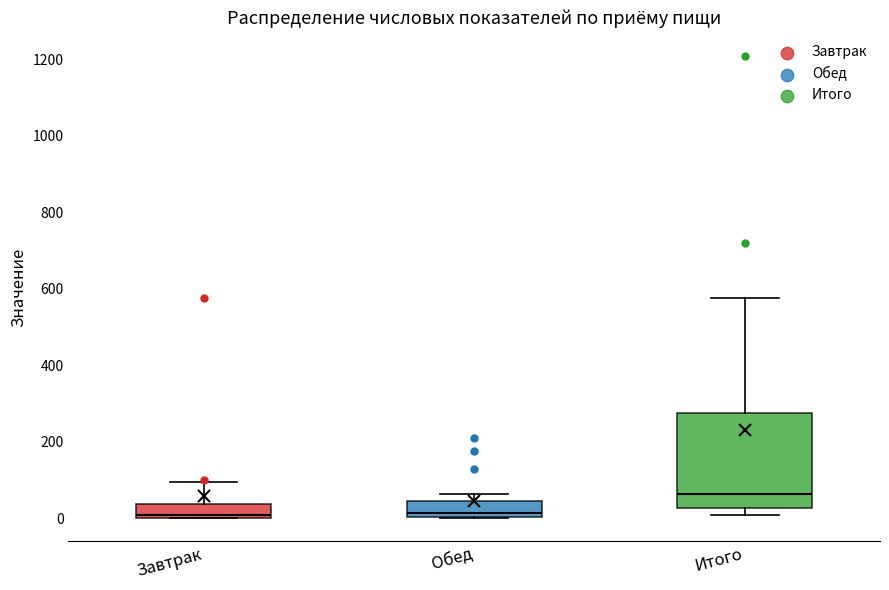

Where is the lower edge of the box for Итого on the y-axis? The values are not printed on the chart, so give them approximately, as read against the axis.

20